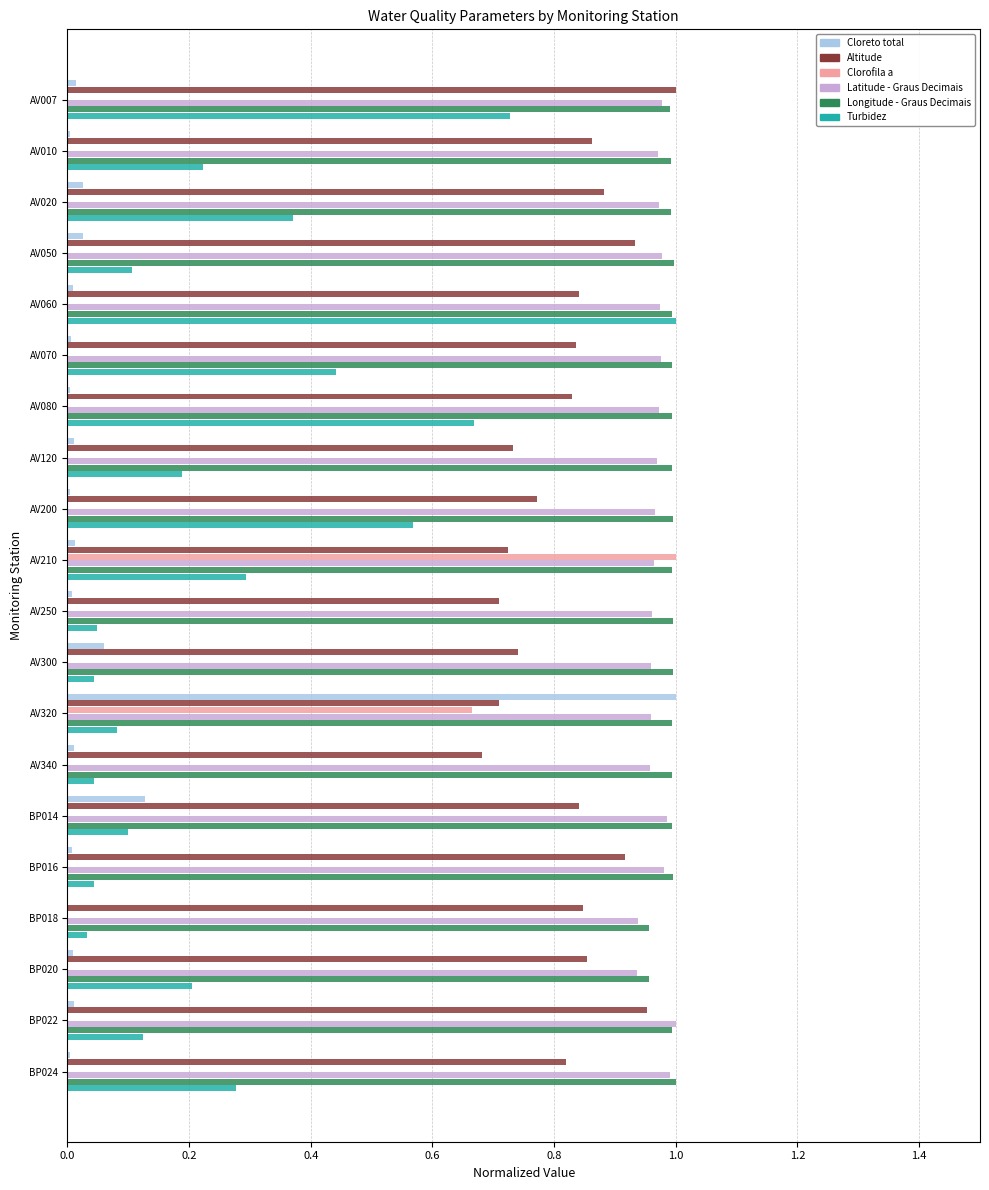

Is the value of Clorofila a at AV200 greater than the value of Longitude - Graus Decimais at AV060?

No